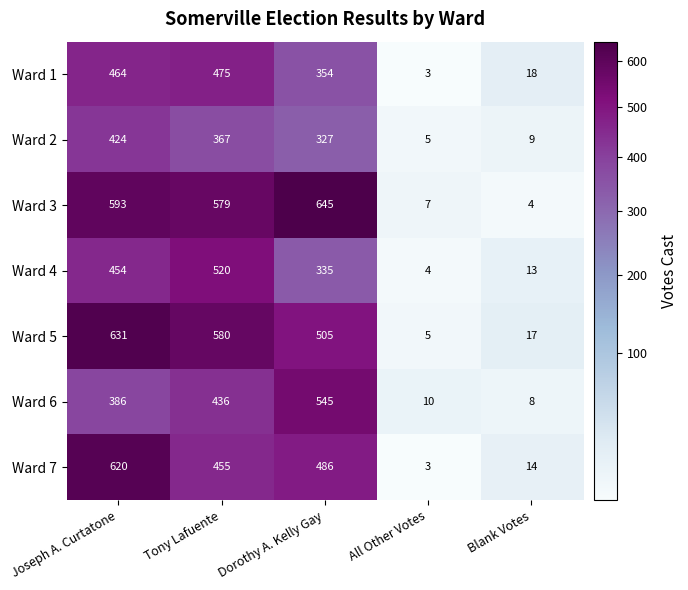

Rank the series at Tony Lafuente from highest to lowest value.

Ward 5, Ward 3, Ward 4, Ward 1, Ward 7, Ward 6, Ward 2